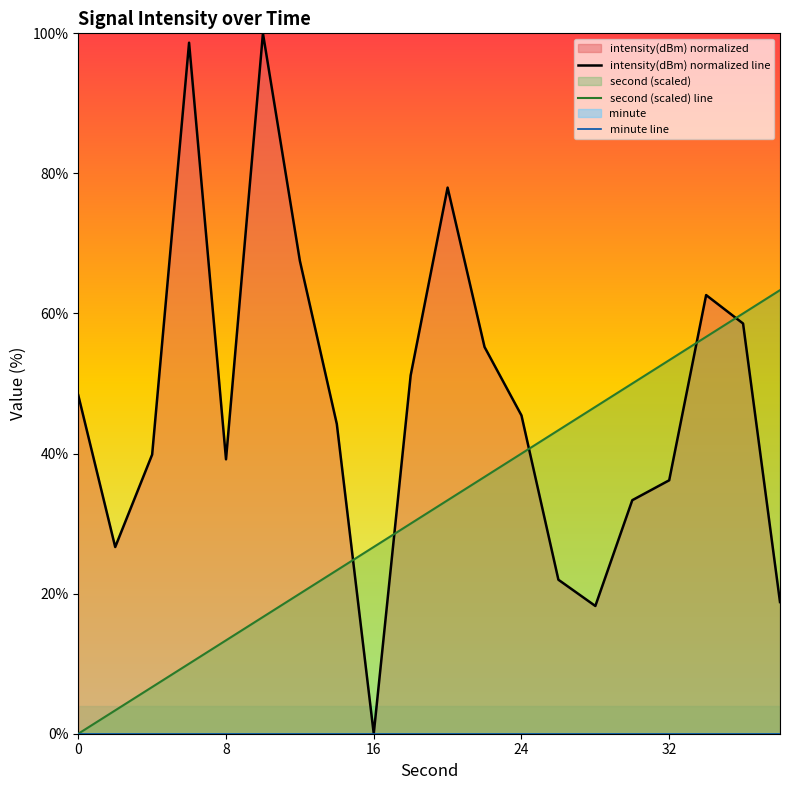

Does the chart display data point markers on the line(s)?

No